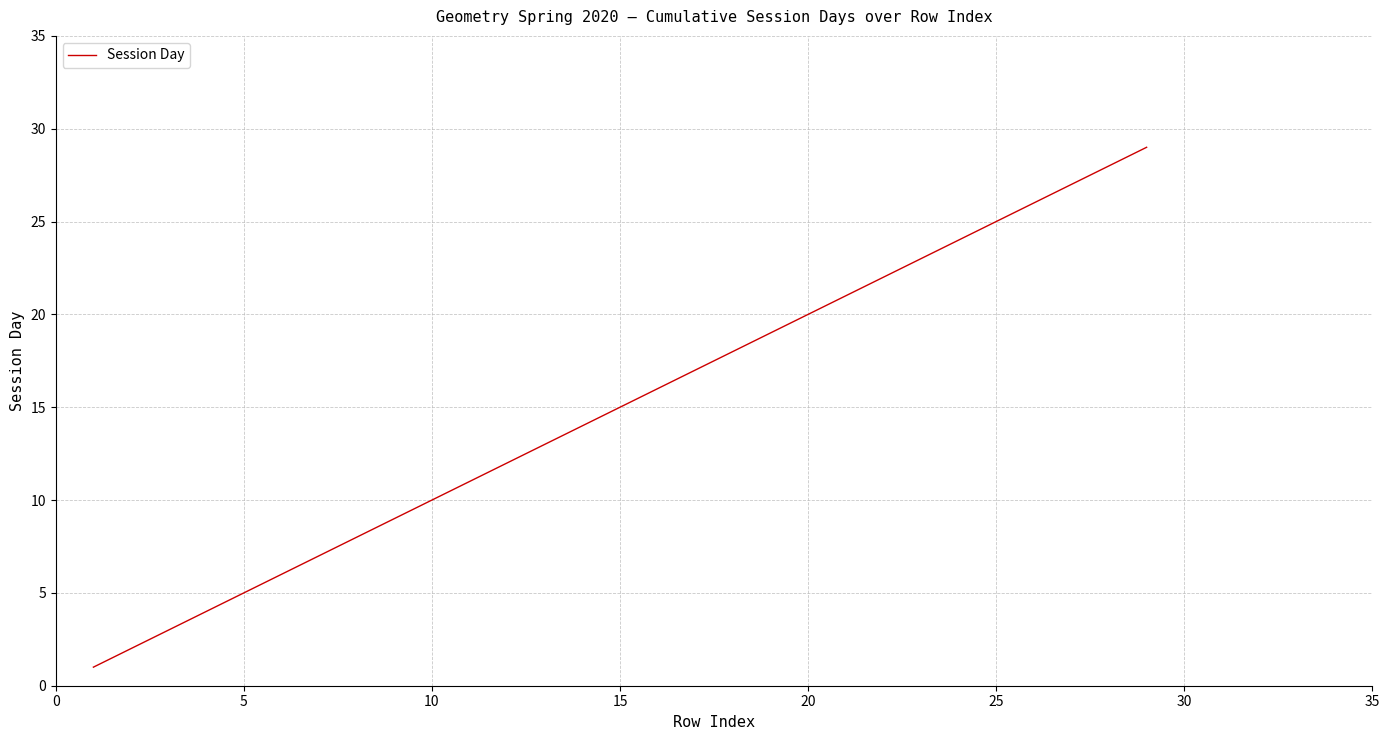

Does the chart have visible grid lines?

Yes